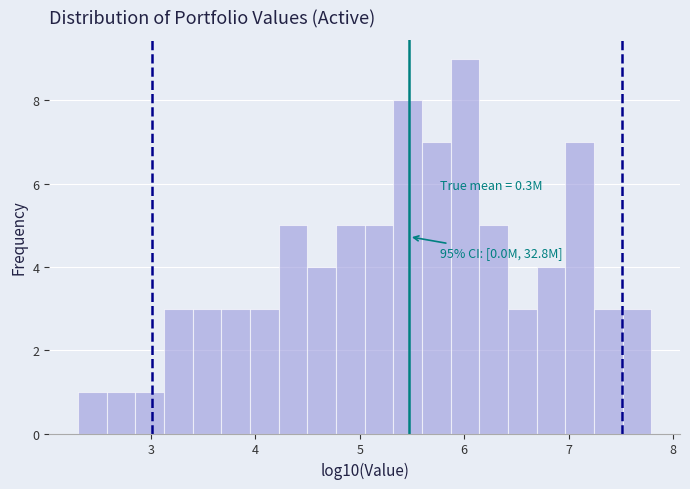

Read against the x-axis, roughly where is the centre of the tallest bar?

6.0